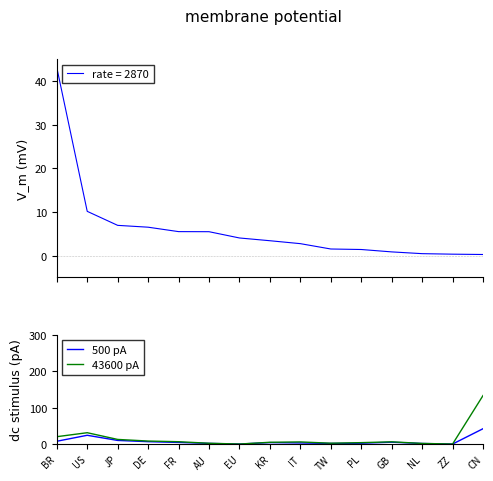

What is the label of the 1st point from the left?

BR